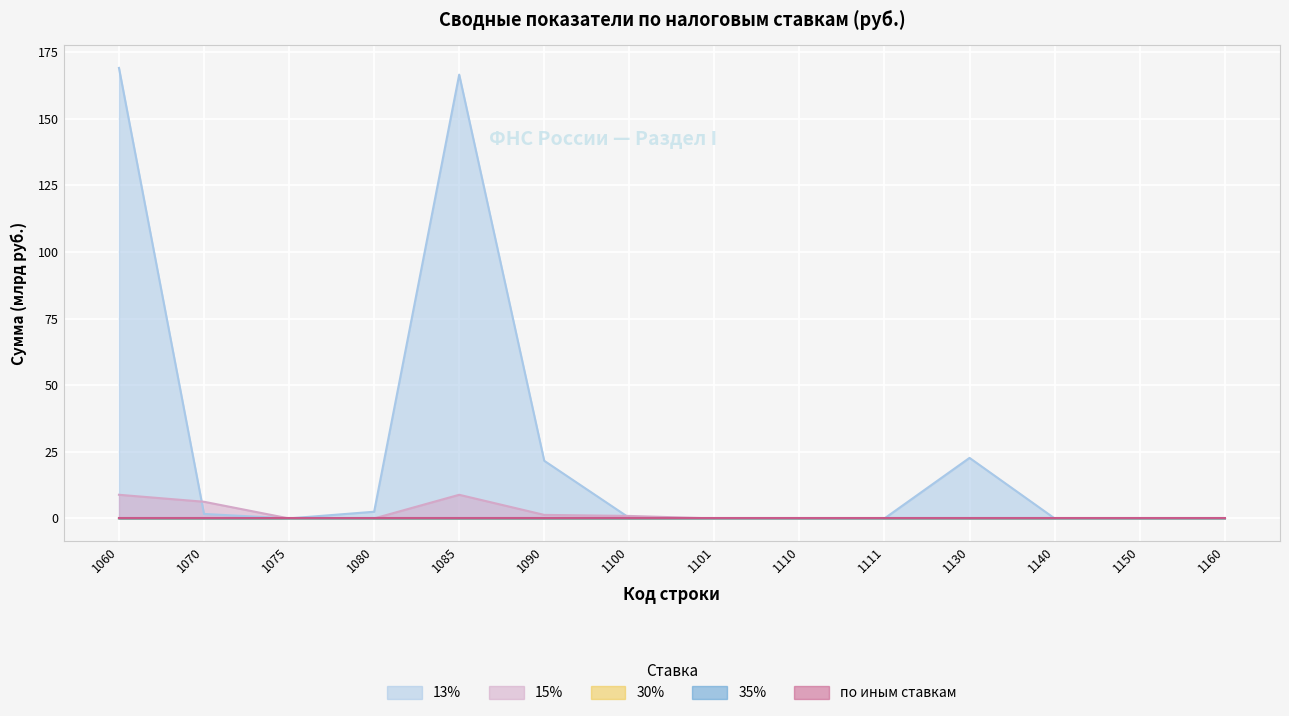

In 35%, how many points are higher than both neighbors (excluding endpoints)?

1